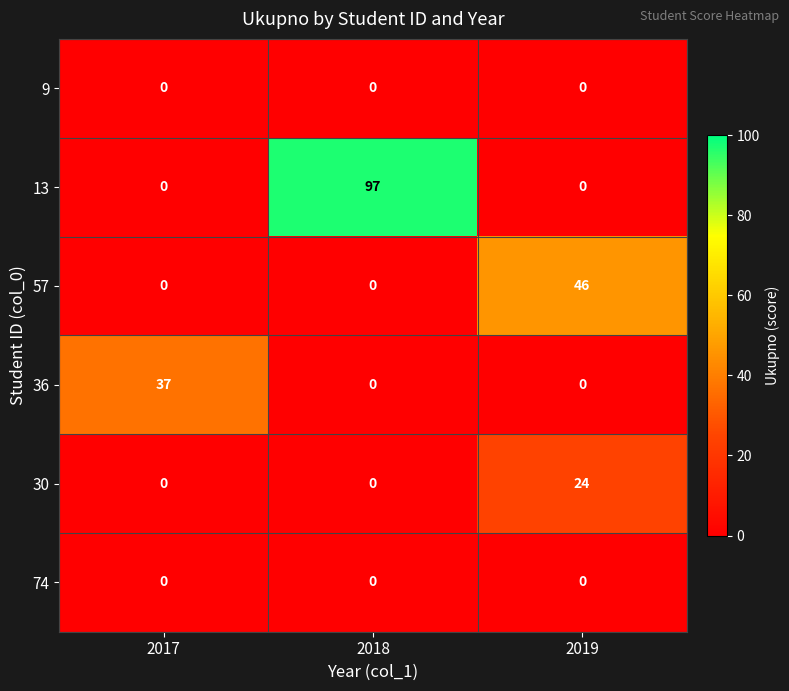

Is it true that 30 equals 0 at 2017?

True